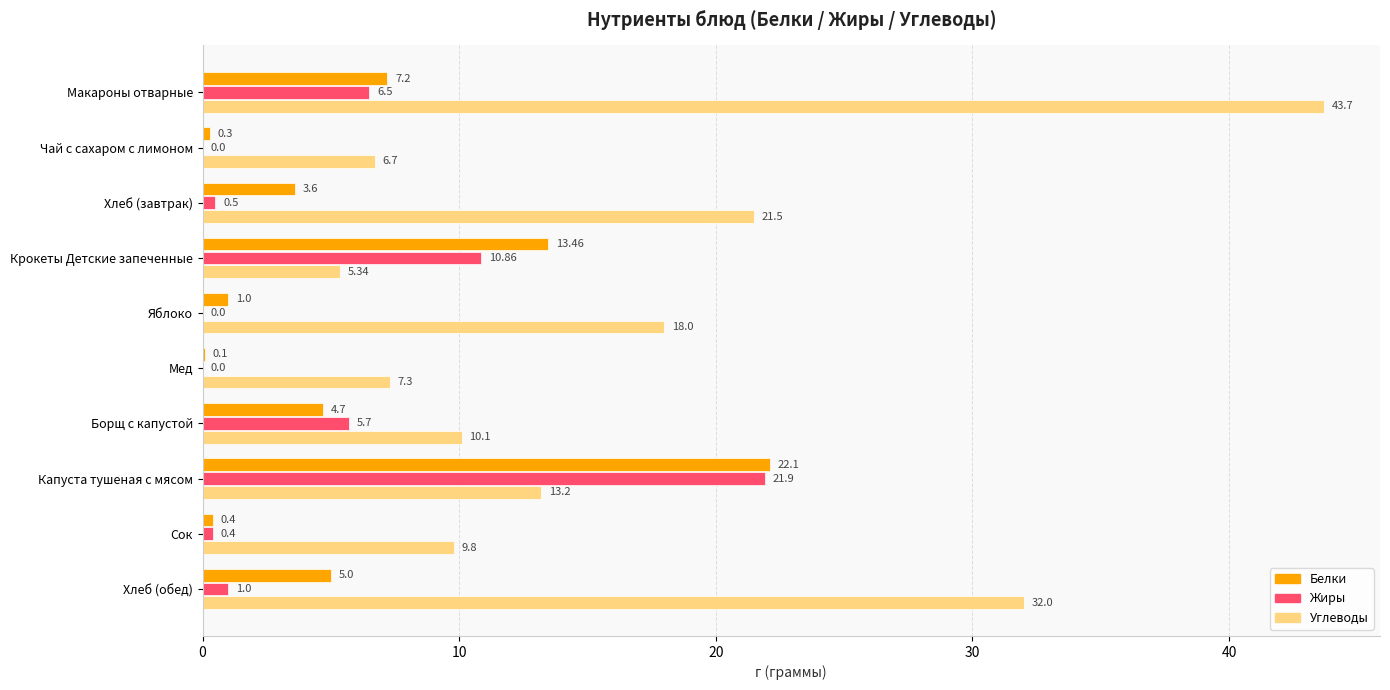

What is the greatest value displayed?

43.7